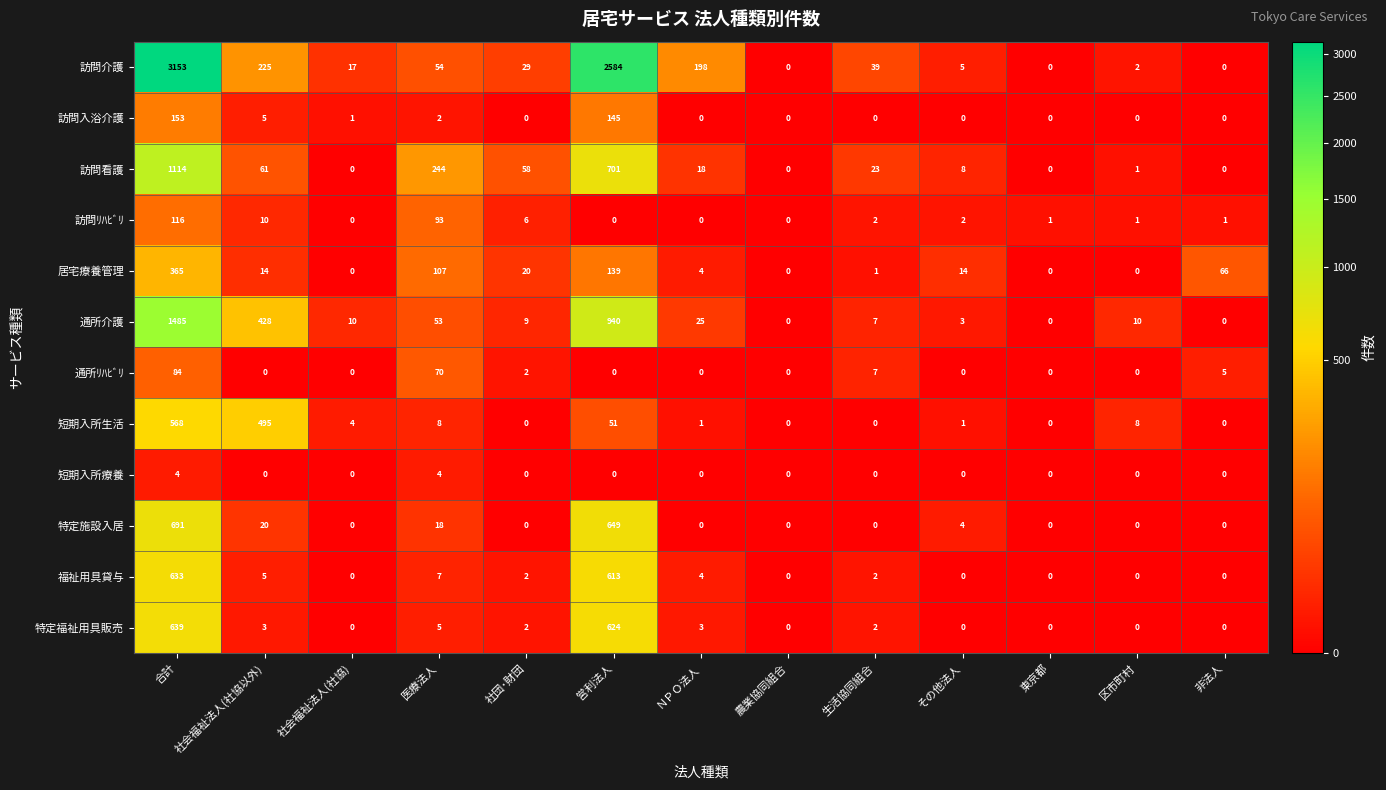

At which label does 訪問看護 reach its peak?

合計